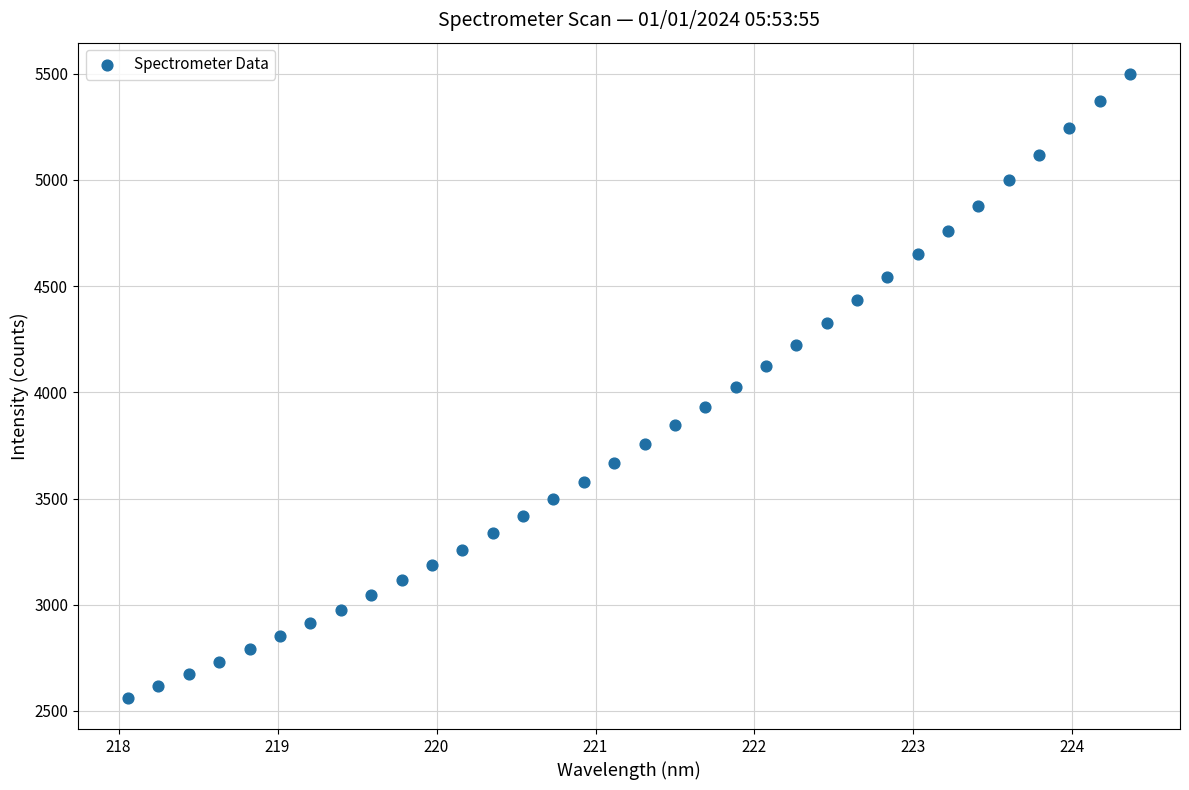

What is the range of X values (max minus min)?

6.3